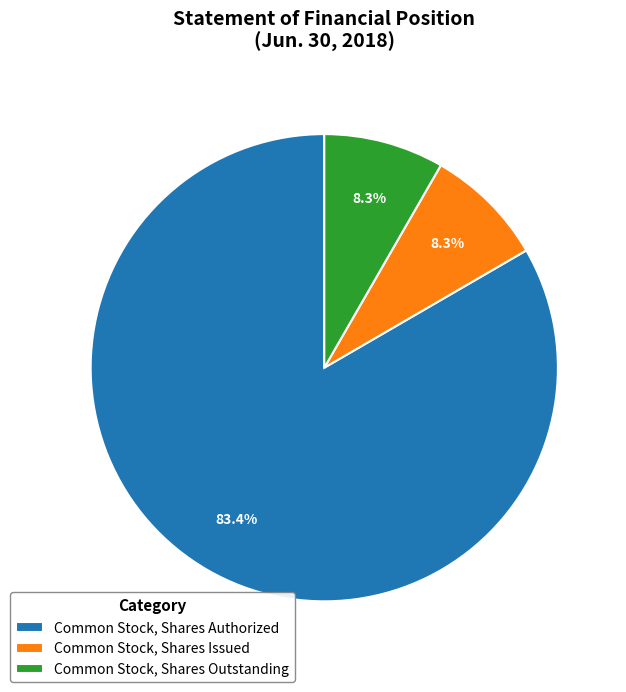

To the nearest percent, what percentage of the pie is Common Stock, Shares Authorized?

83%